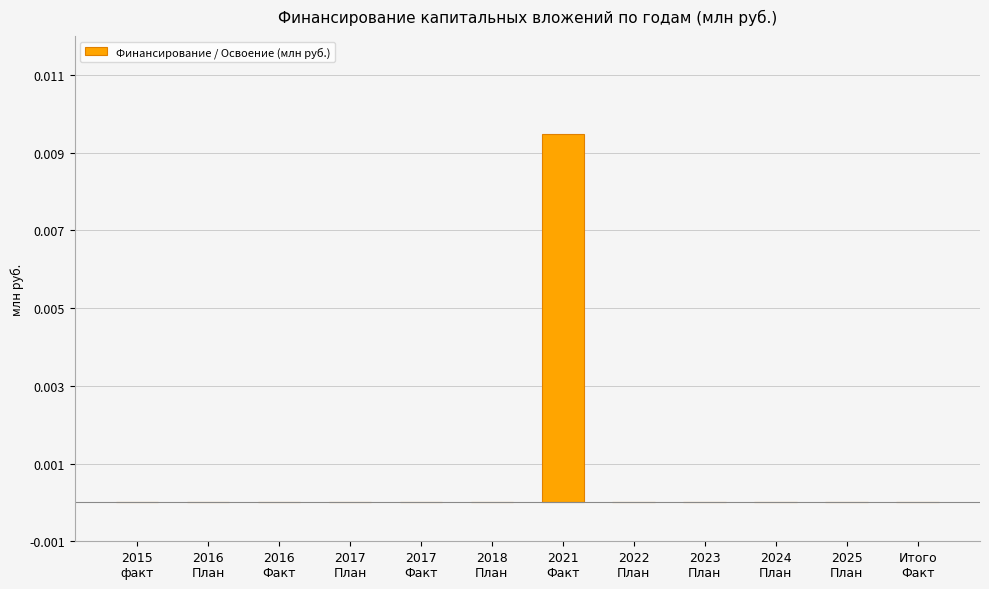

How many categories are shown in the chart?

12